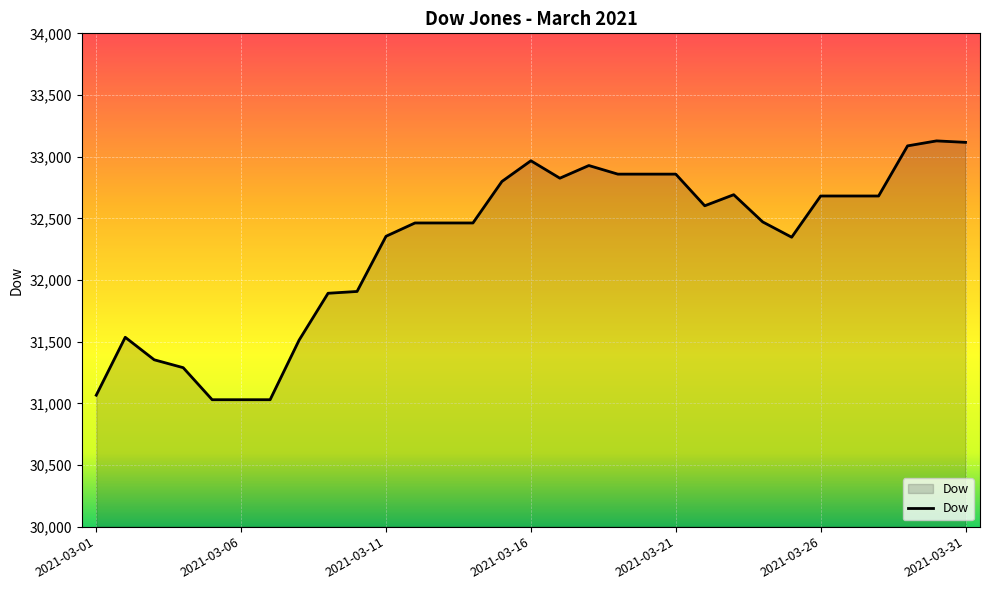

What is the maximum value shown in the chart?

33127.9